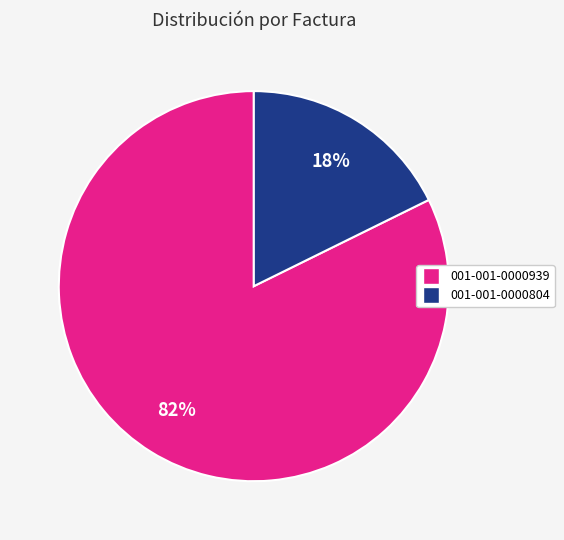

Between 001-001-0000939 and 001-001-0000804, which is larger?

001-001-0000939